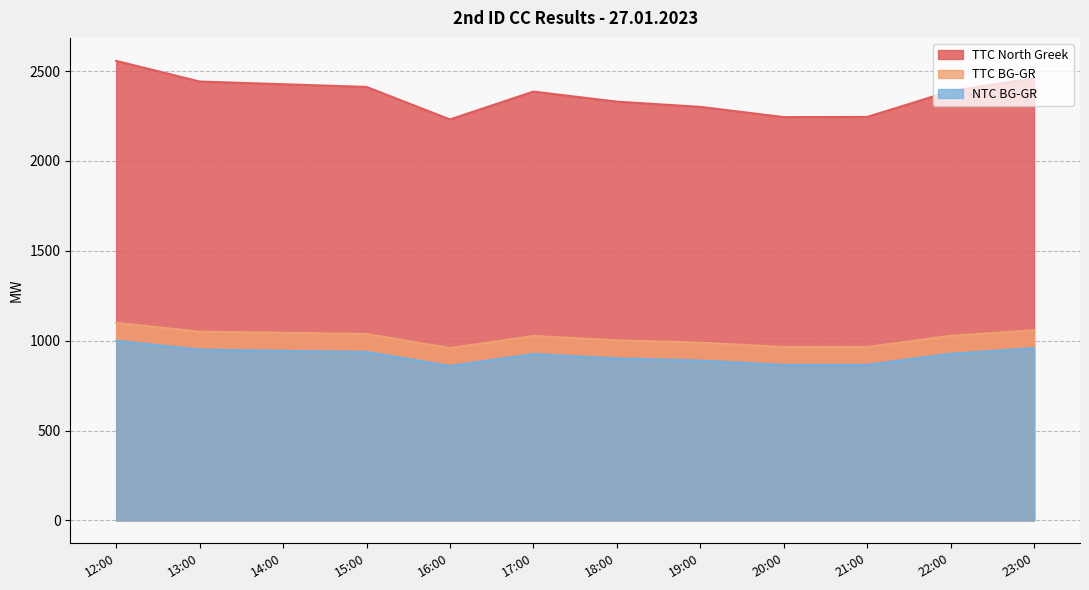

Which series has the largest total across all categories?

TTC North Greek